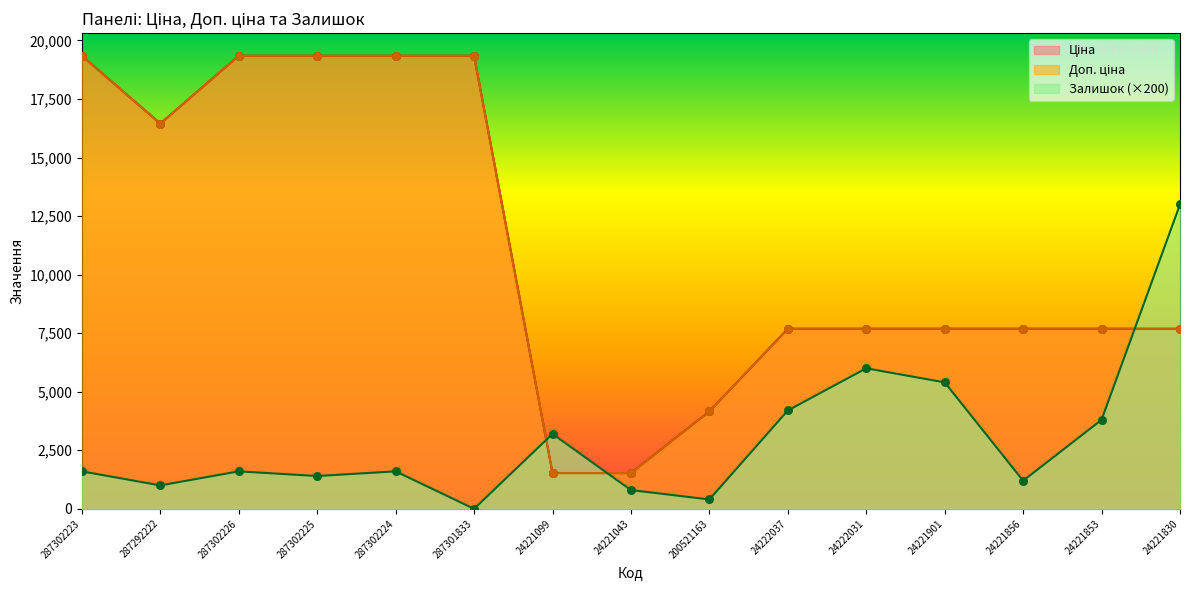

What are all the series names shown in the legend?

Ціна, Доп. ціна, Залишок